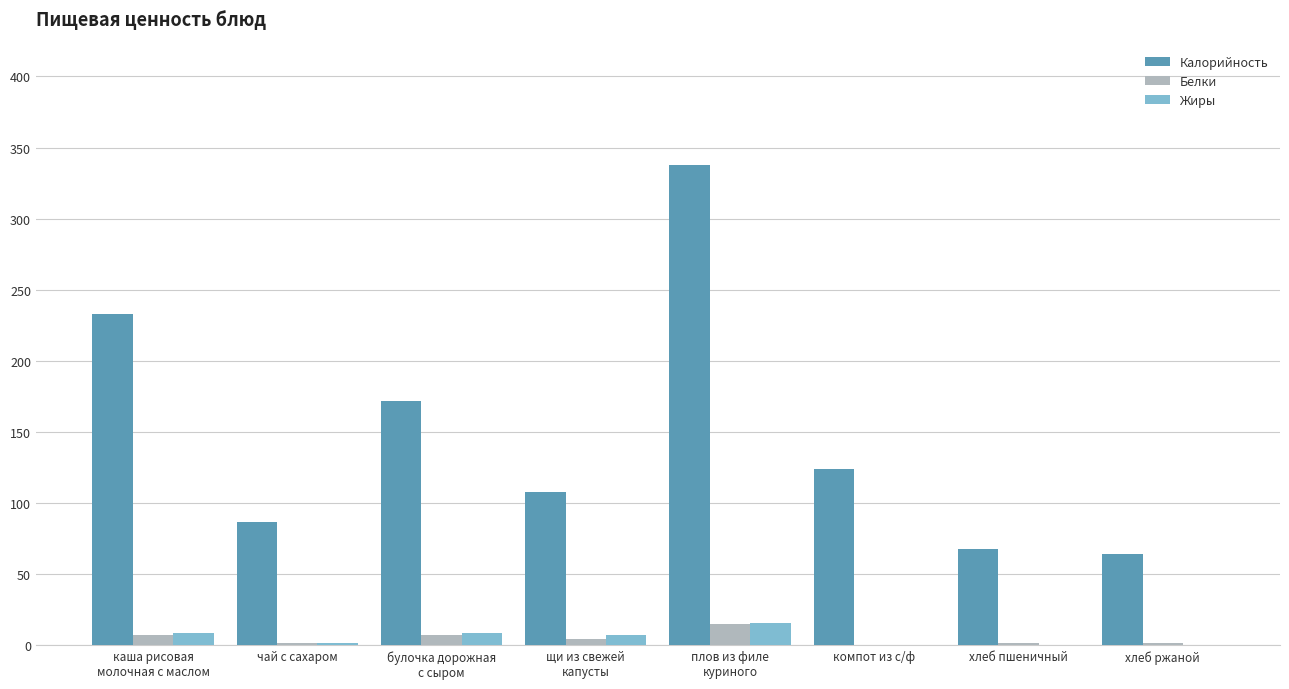

Is it true that Калорийность equals 124.0 at компот из с/ф?

True